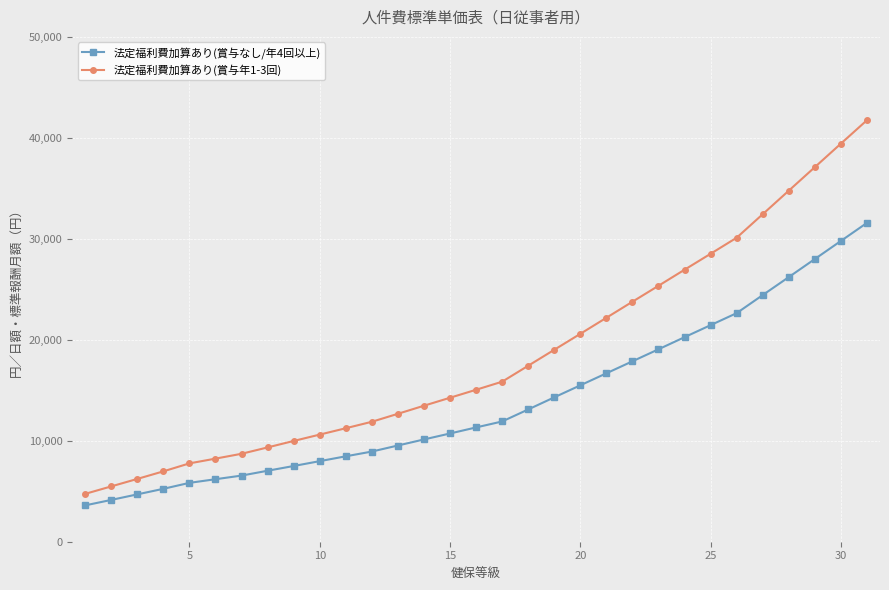

List the series in order of their peak value, highest first.

法定福利費加算あり(賞与年1-3回), 法定福利費加算あり(賞与なし/年4回以上)